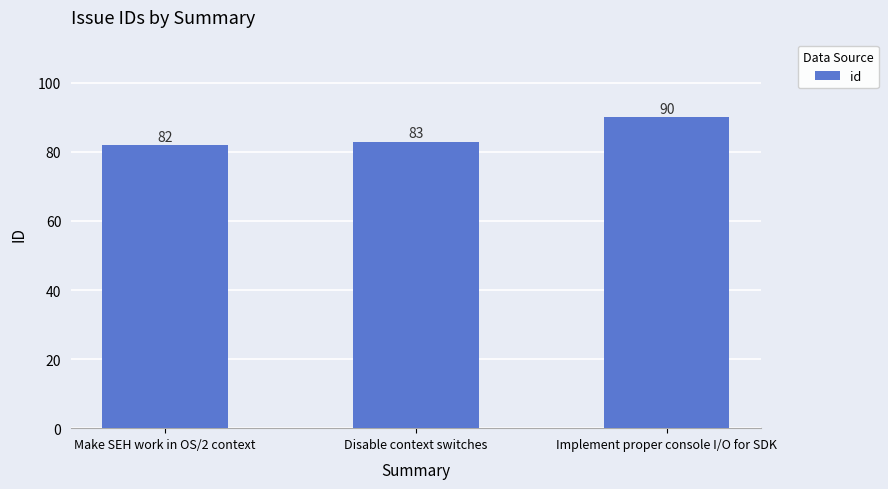

How many data points are less than 83?

1